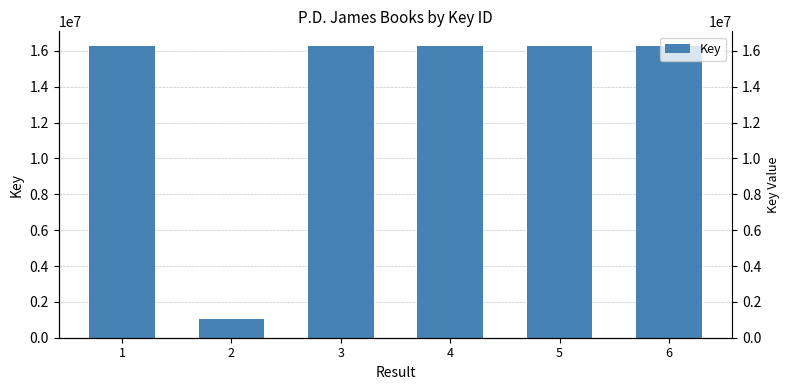

How many bars are there in total?

6